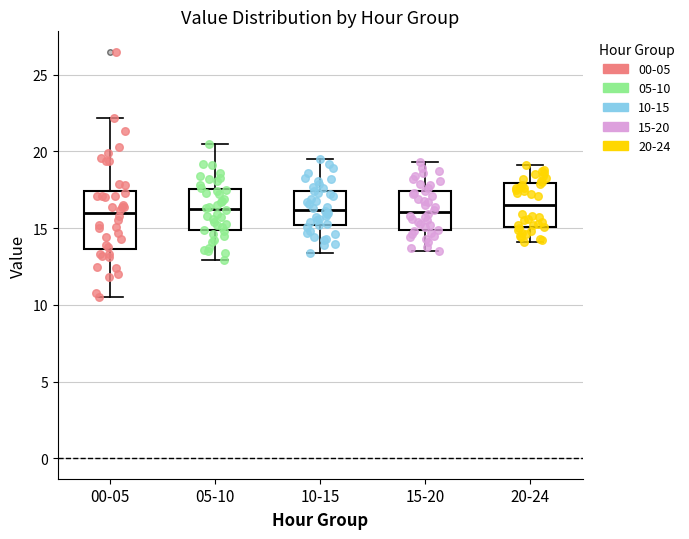

Which box is the tallest, from its lower edge to its upper edge?

00-05